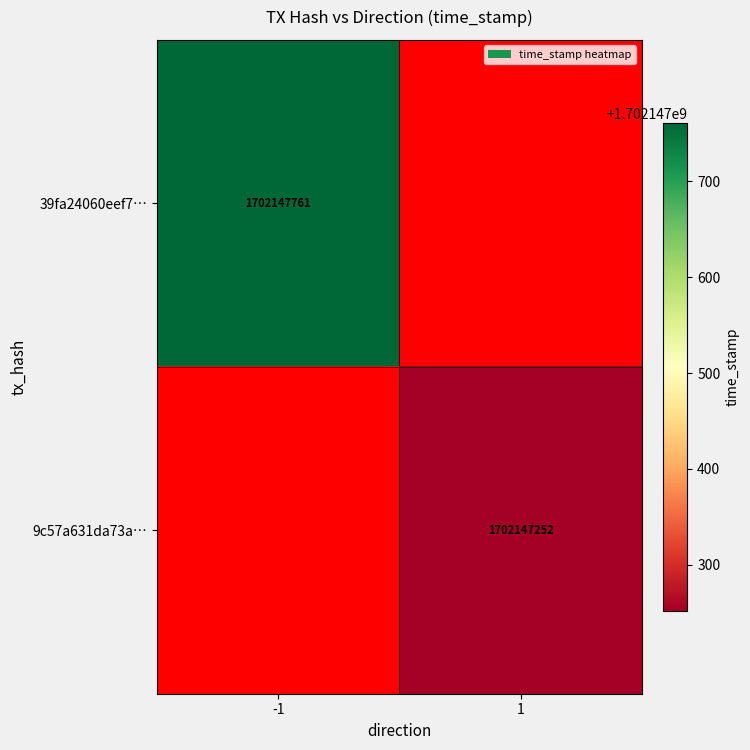

Reading left to right, what are all the values shown in this chart?

39fa24060eef7bb7ca150782358fdf50c8acdec: 0=-1	1=1702147761
9c57a631da73a837748fb508b1cfeec7a96cec3: 0=1	1=1702147252